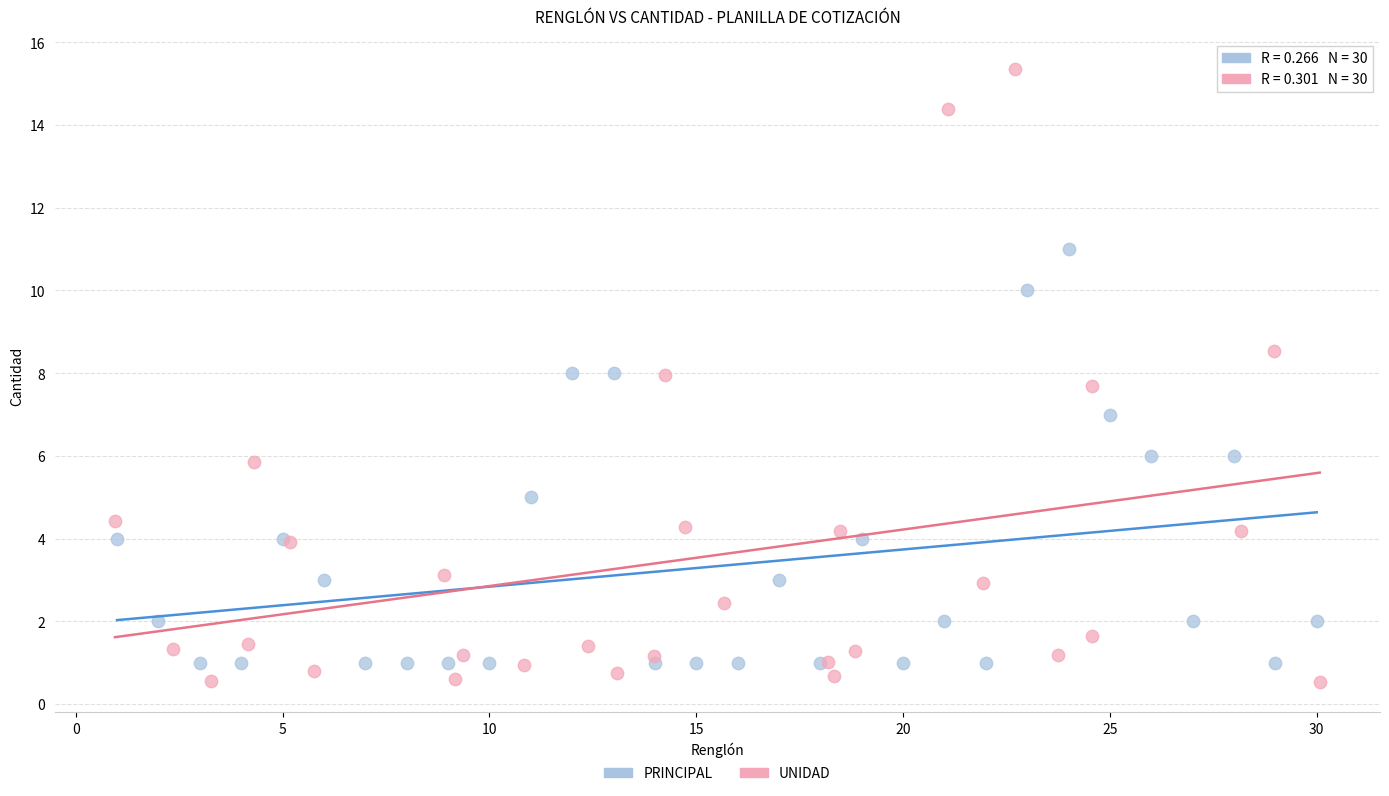

Which series has the widest spread of Y values?

UNIDAD